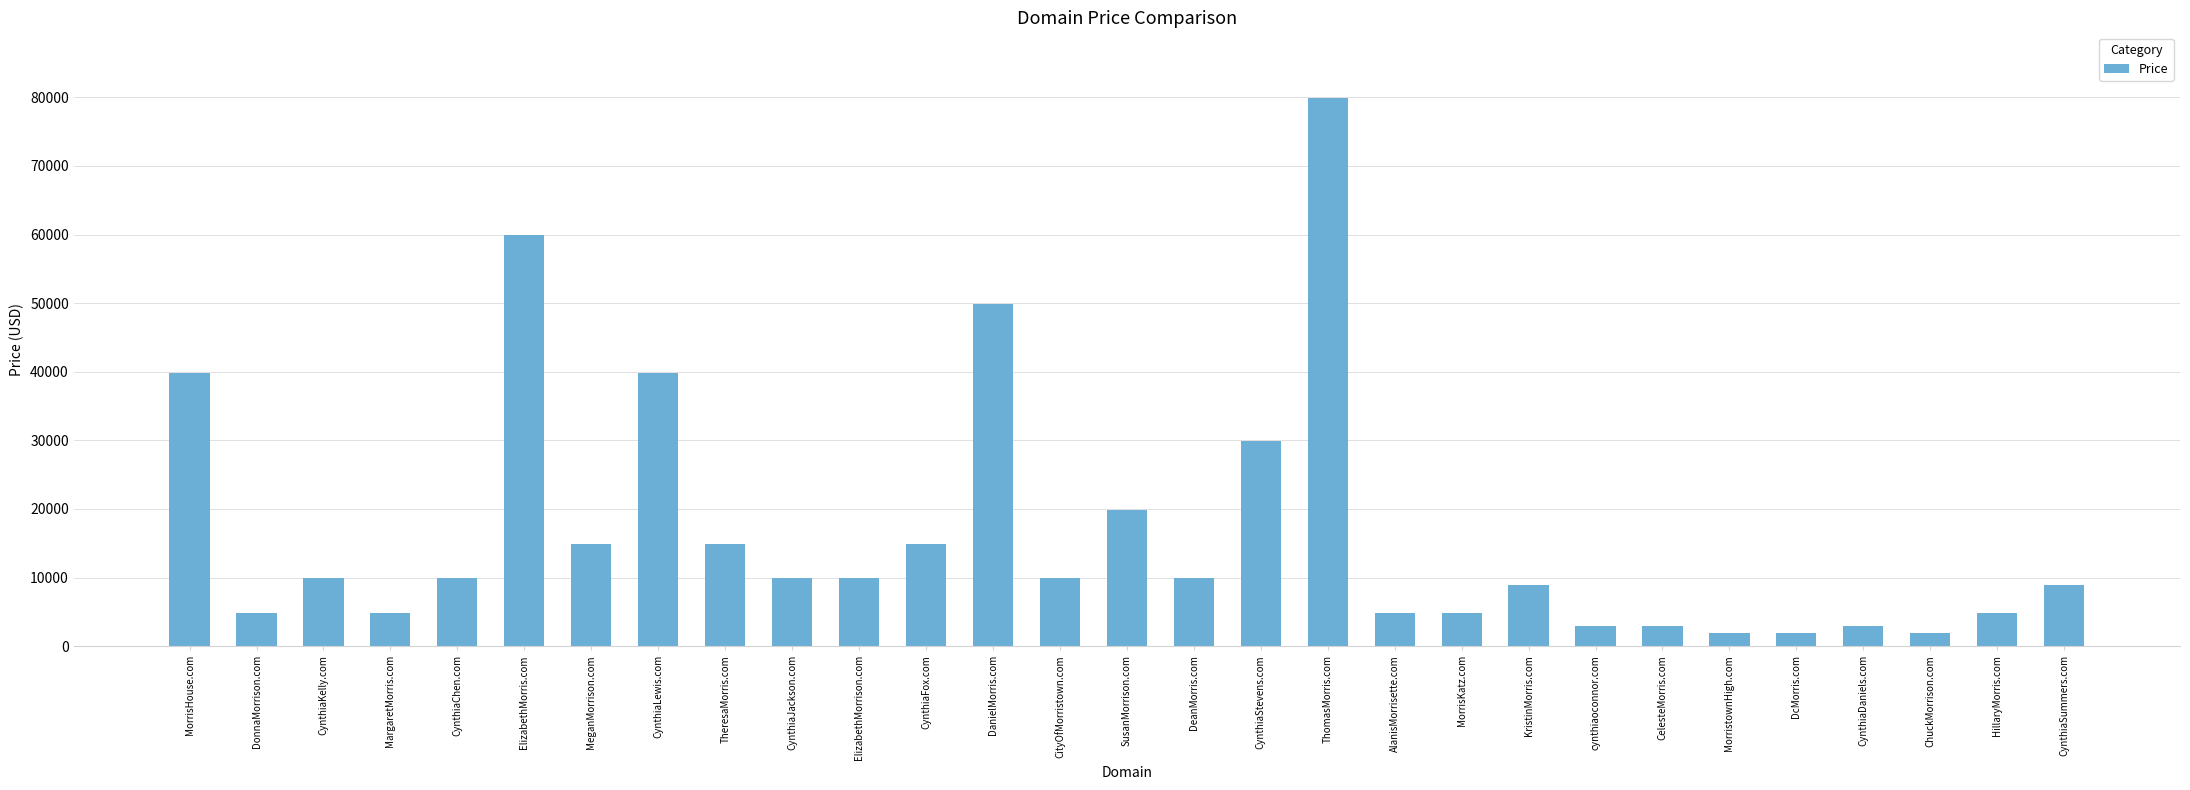

What position from the left is MorristownHigh.com?

24